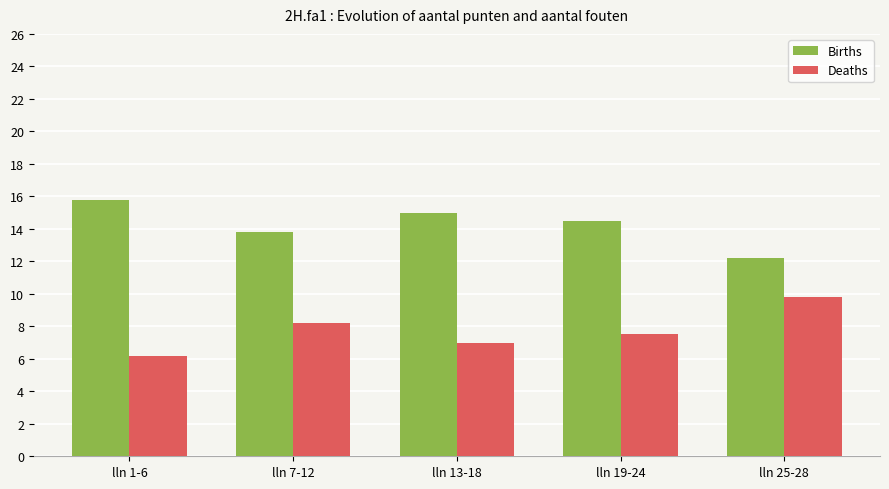

What is the spread (max minus min) of values at lln 25-28?

2.4